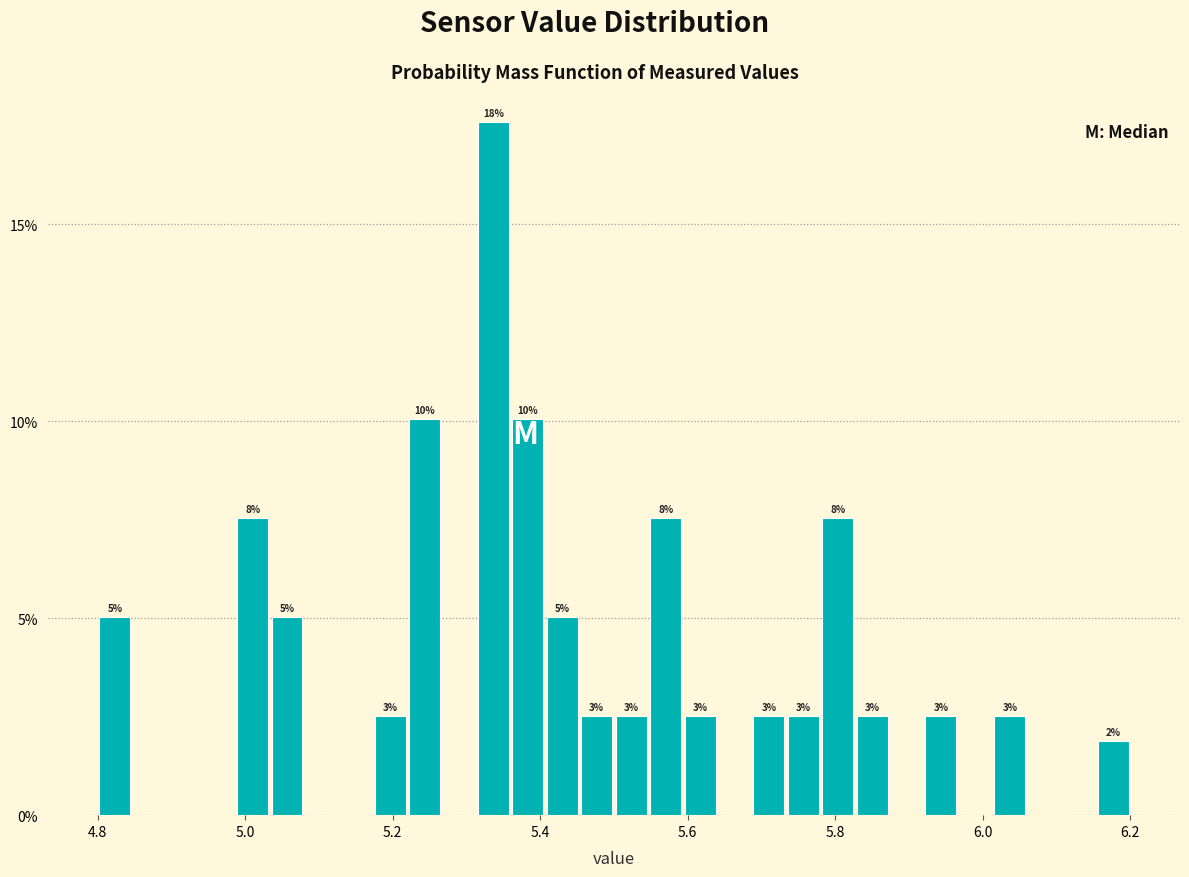

Around what value on the x-axis is the tallest bar? Give the approximate position of its centre, as read against the axis.

5.34